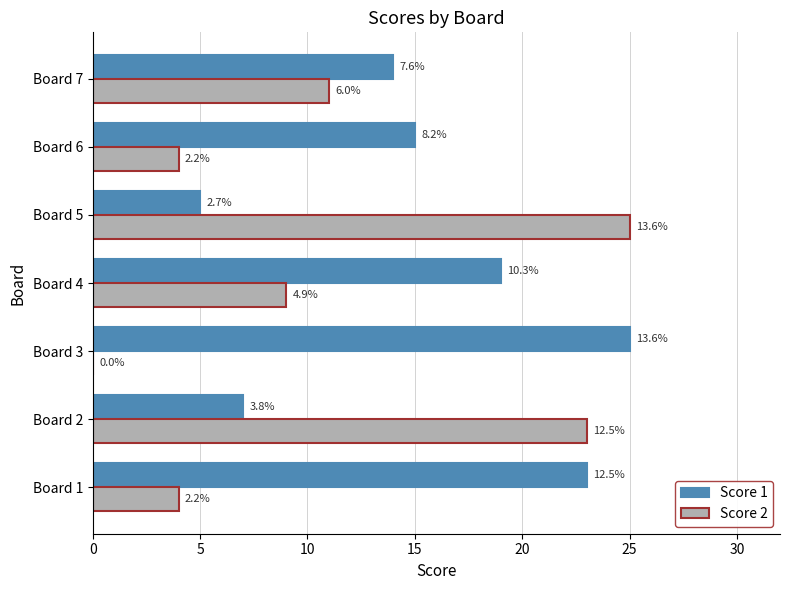

What are all the series names shown in the legend?

Score 1, Score 2